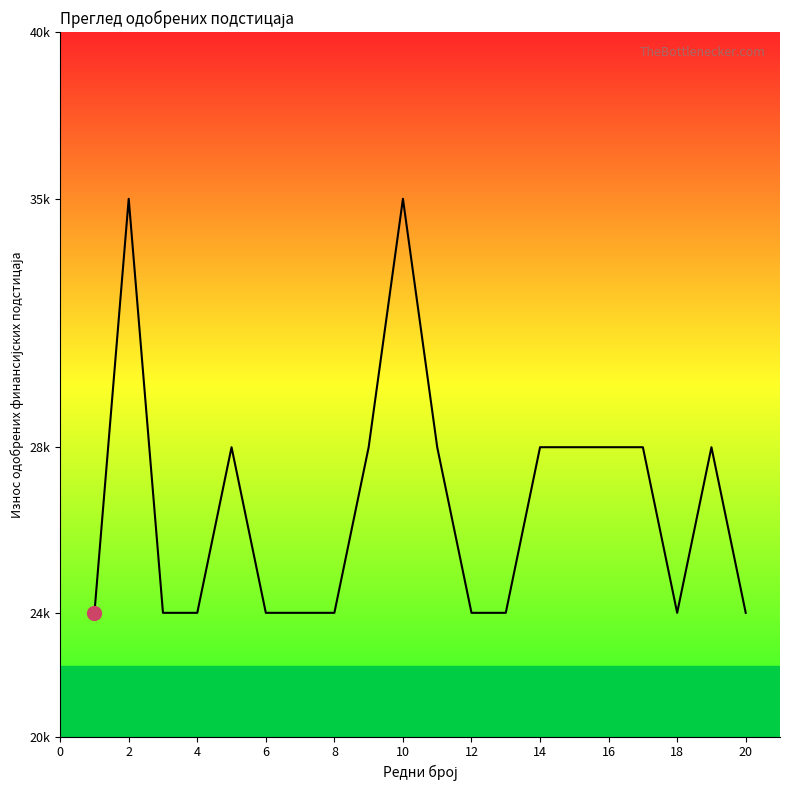

True or false: the data has more than 2 interior local peaks.

True